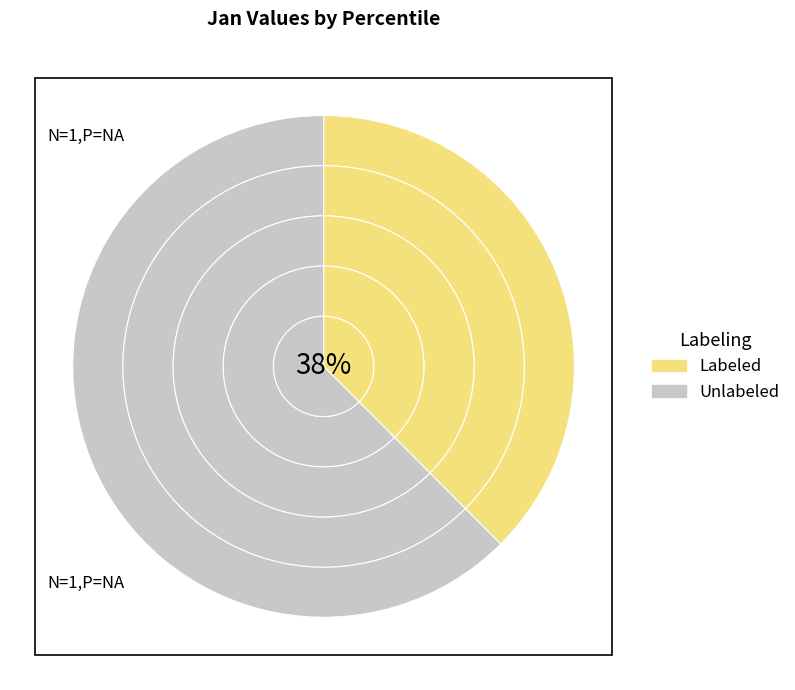

Does pct05 represent more than half of the total?

No